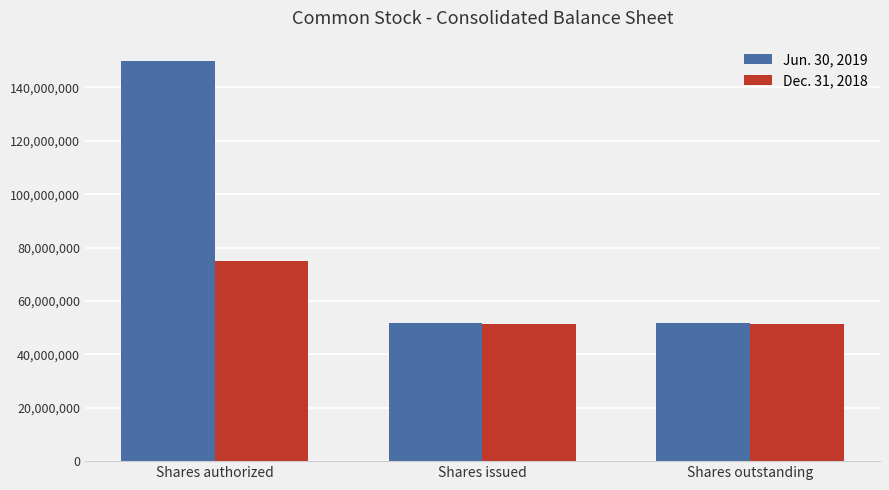

At Shares authorized, list the series in order from smallest to largest.

Dec. 31, 2018, Jun. 30, 2019